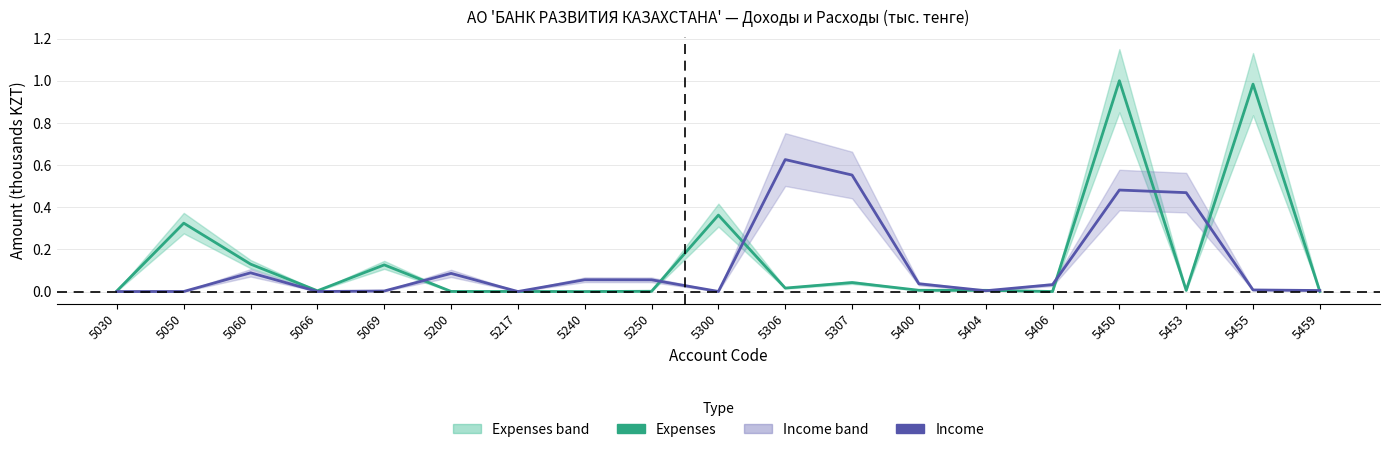

Which category has the highest value across all series?

5450